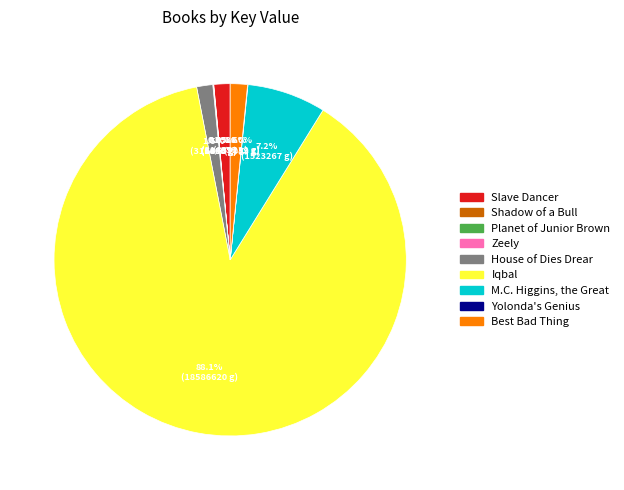

To the nearest percent, what percentage of the pie is M.C. Higgins, the Great?

7%